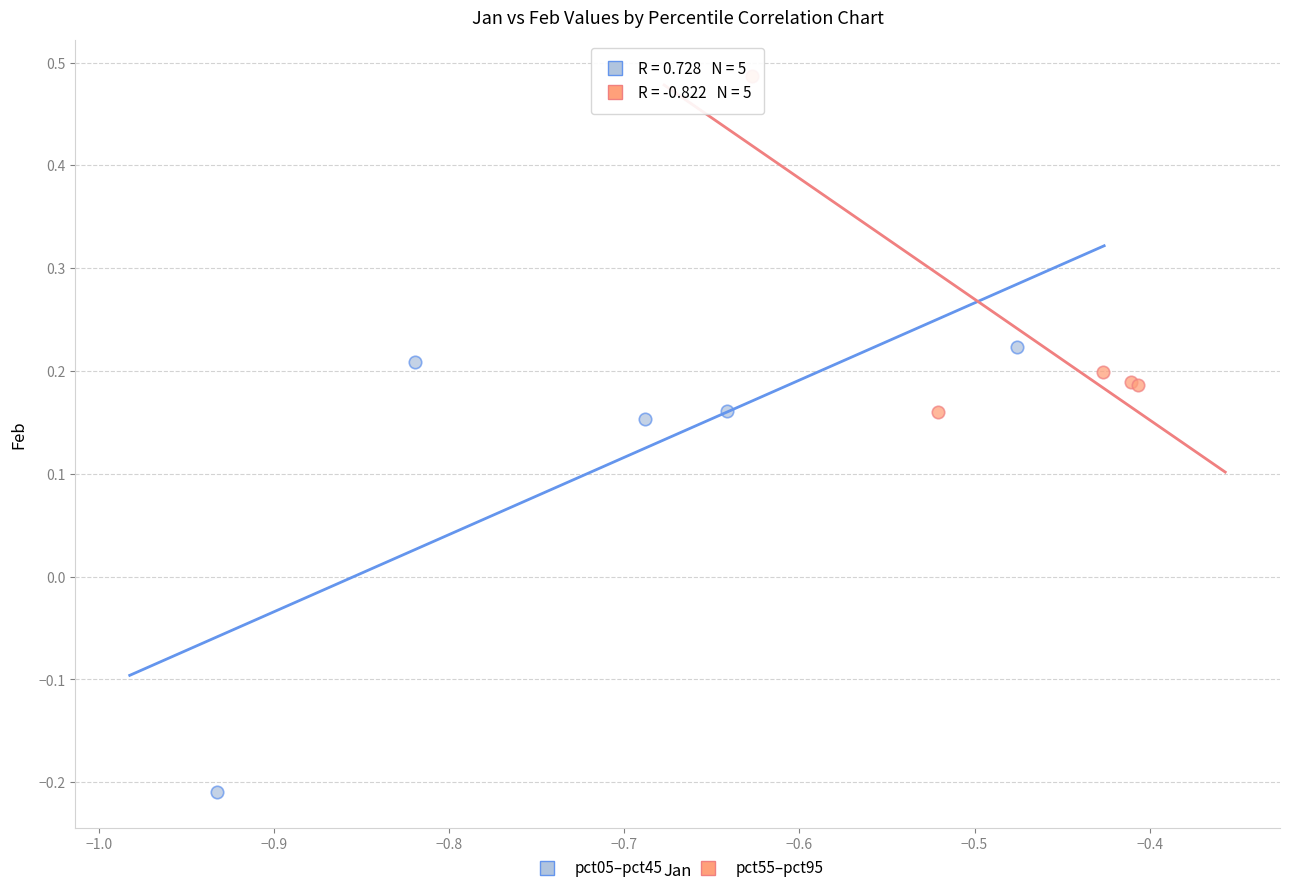

Which series contains the highest Y value?

pct55–pct95